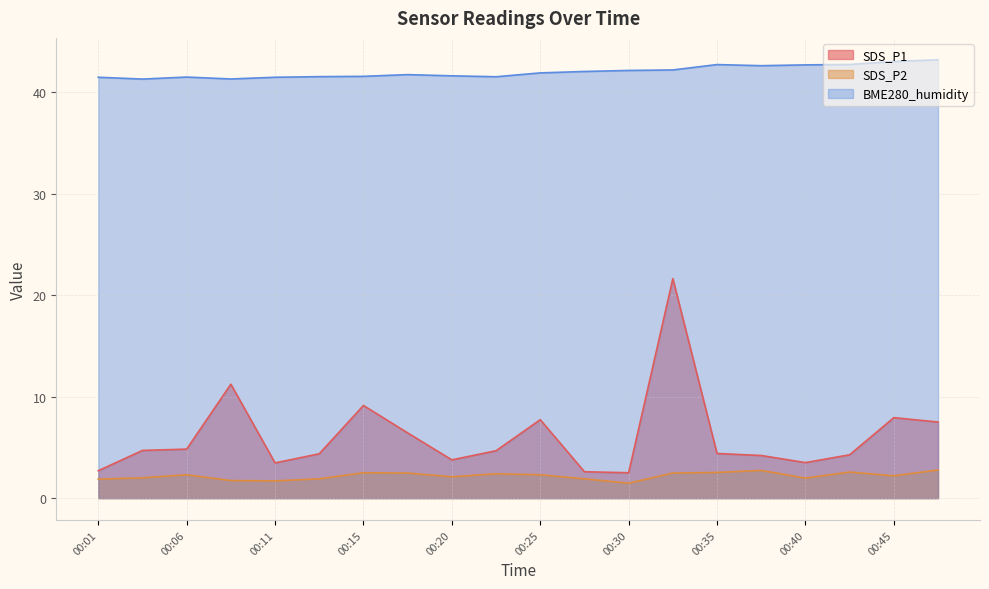

What is the spread (max minus min) of values at 00:15?

39.1